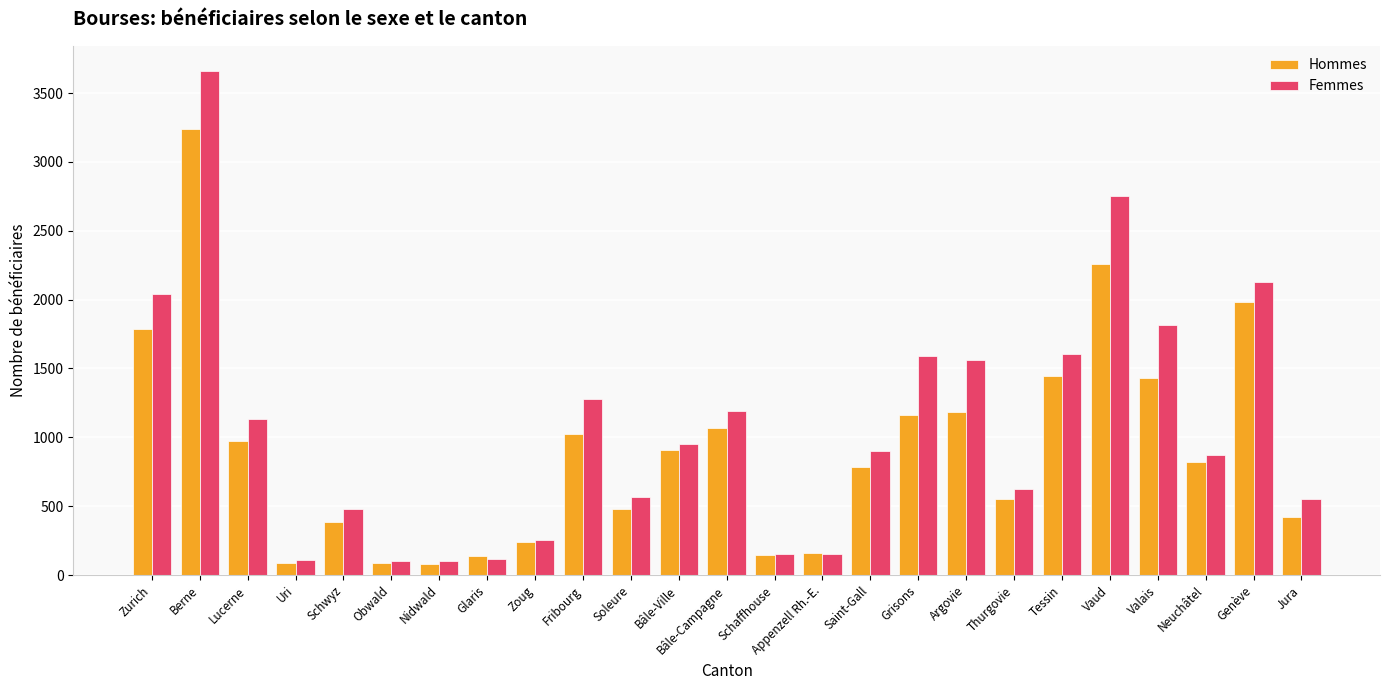

What is the sum of all Femmes values?

26694